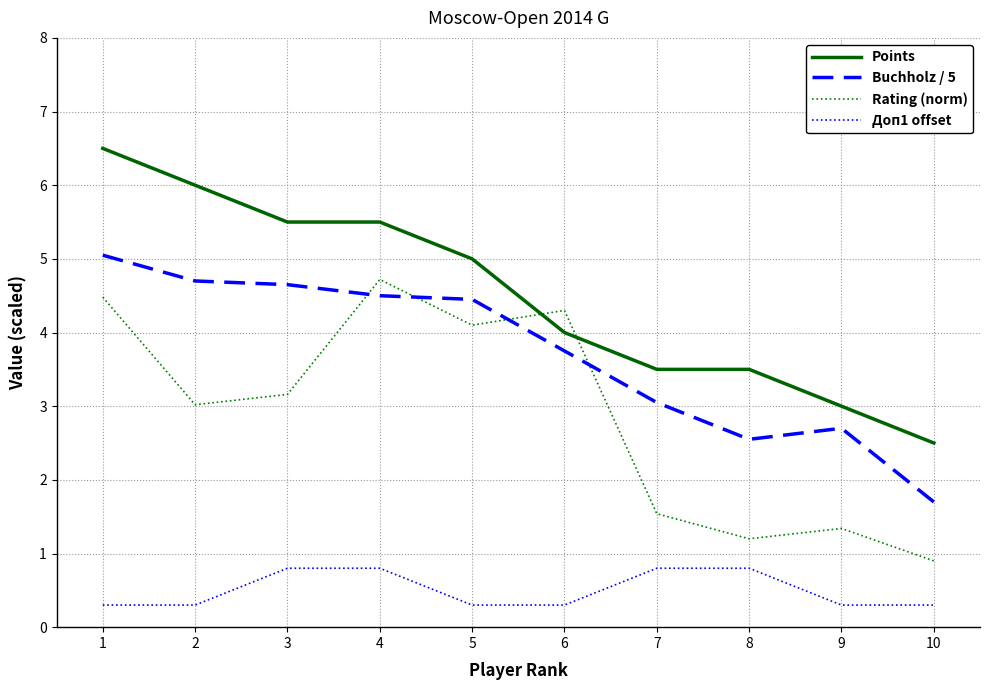

What is the spread (max minus min) of values at 8?

2.7